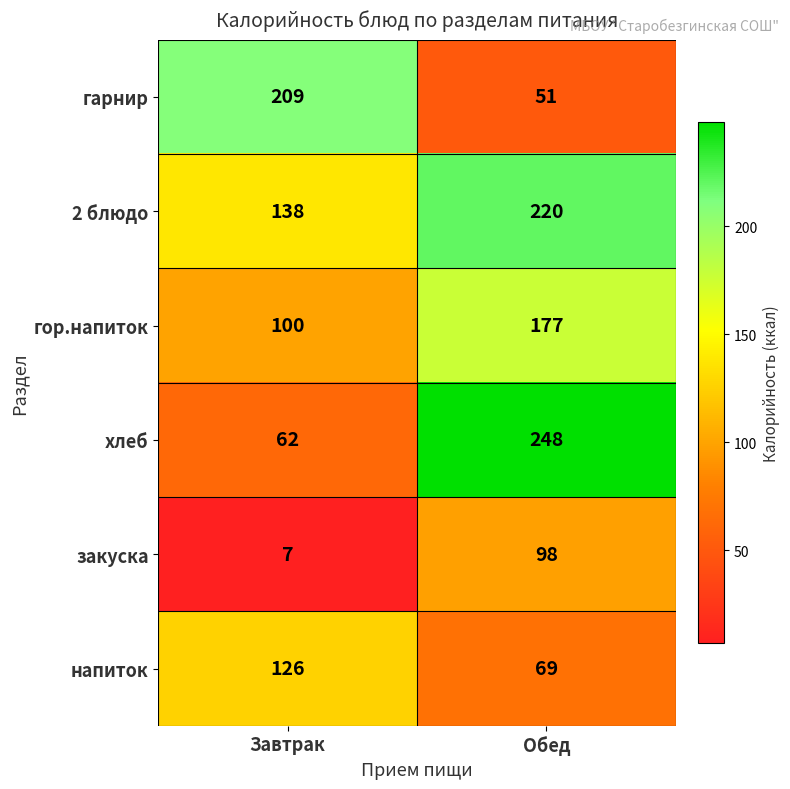

Count the number of data series in this chart.

6